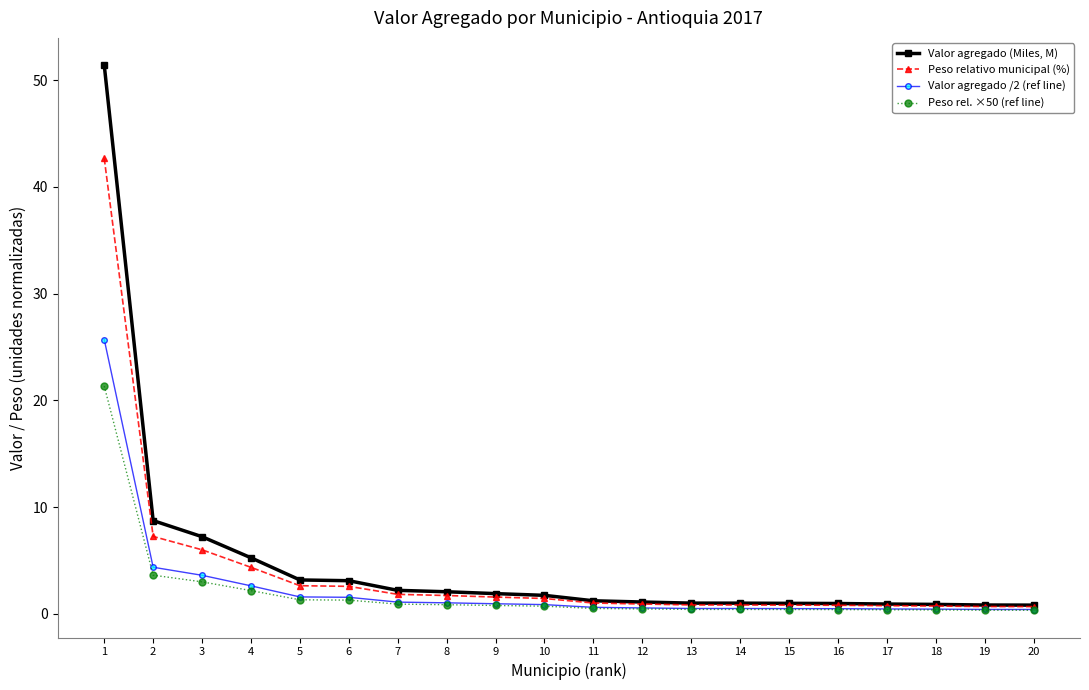

Read the Valor agregado /2 (ref line) value at 18.

0.4